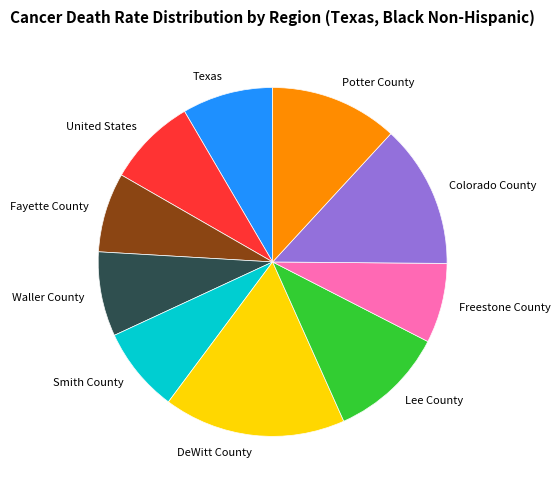

Does Waller County account for over 50% of the chart?

No